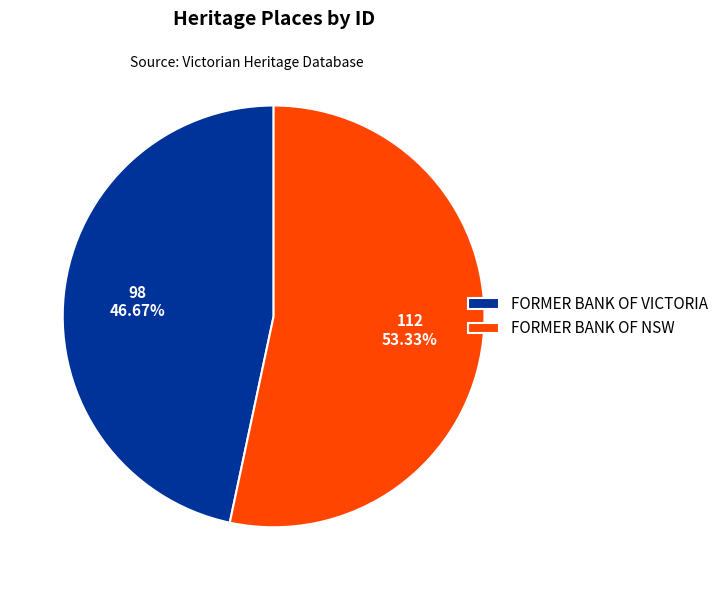

Rank the categories by value from lowest to highest.

FORMER BANK OF VICTORIA, FORMER BANK OF NSW